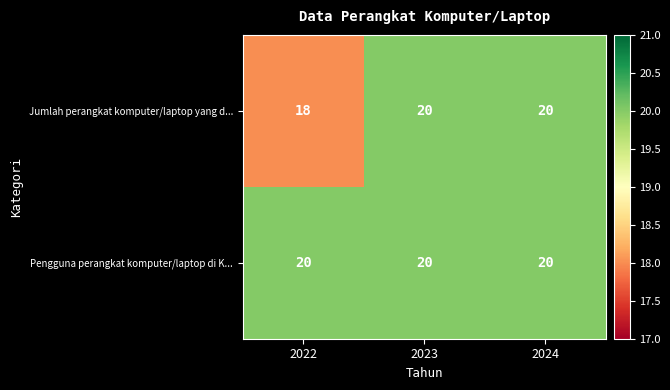

What is the sum of the Jumlah perangkat komputer/laptop yang d... values at 2023 and 2024?

40